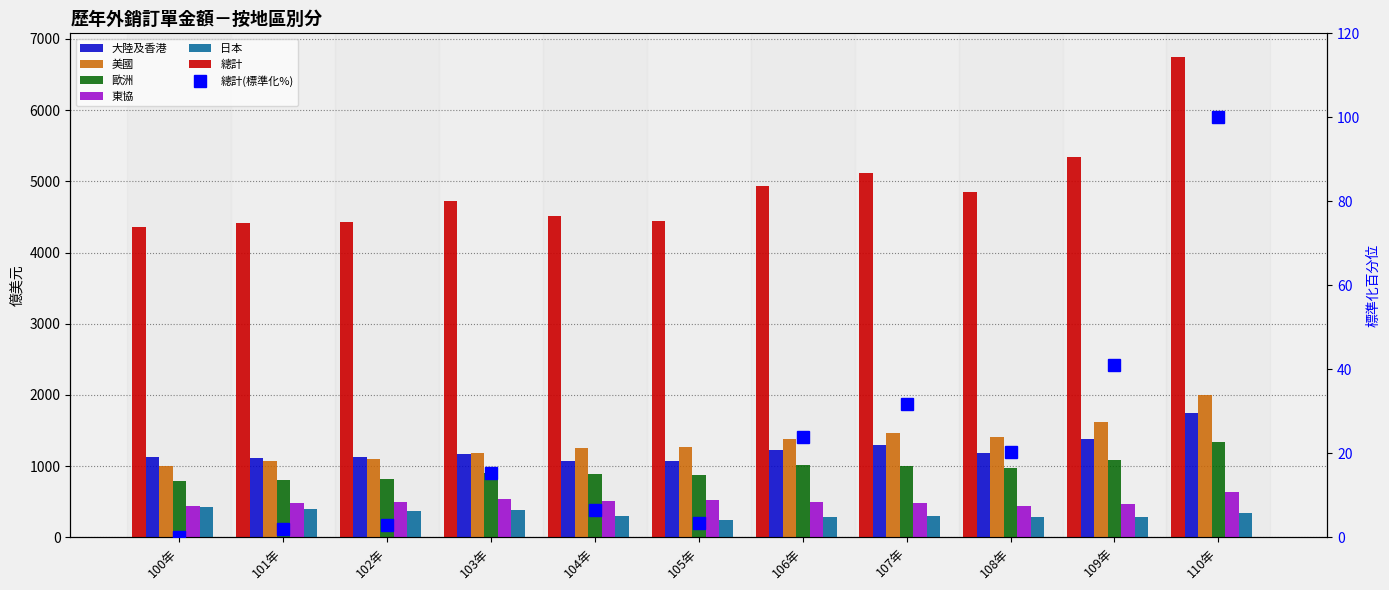

What is the spread (max minus min) of values at 105年?

4199.3